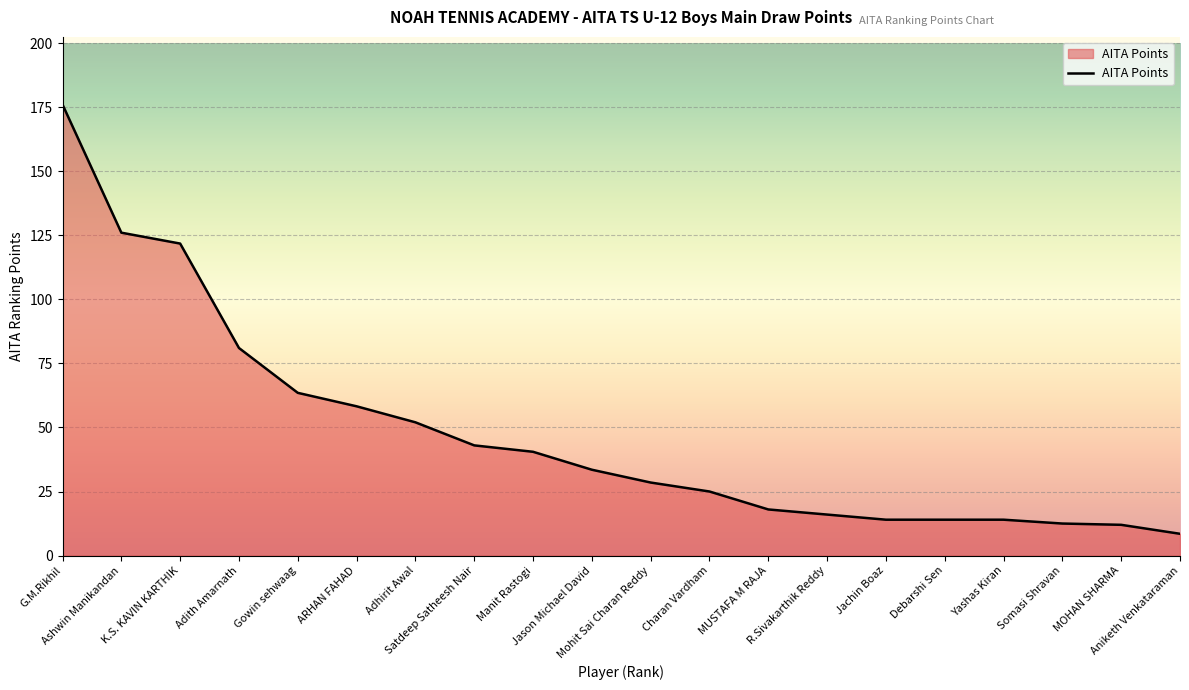

What is the smallest value displayed?

8.5